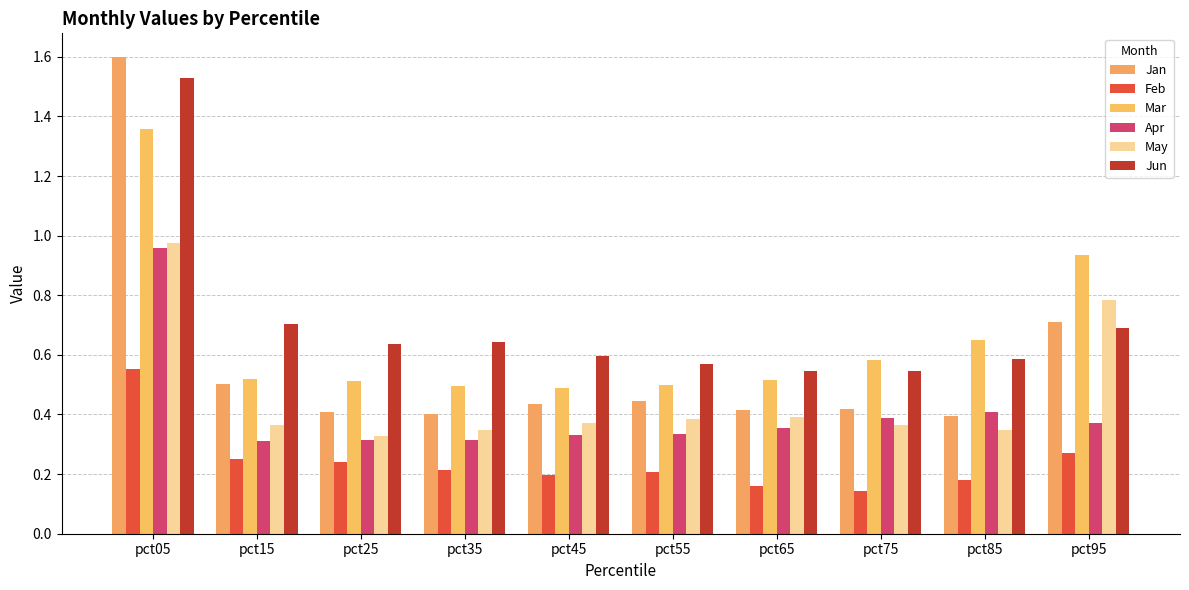

Is it true that Feb equals 0.3 at pct55?

False